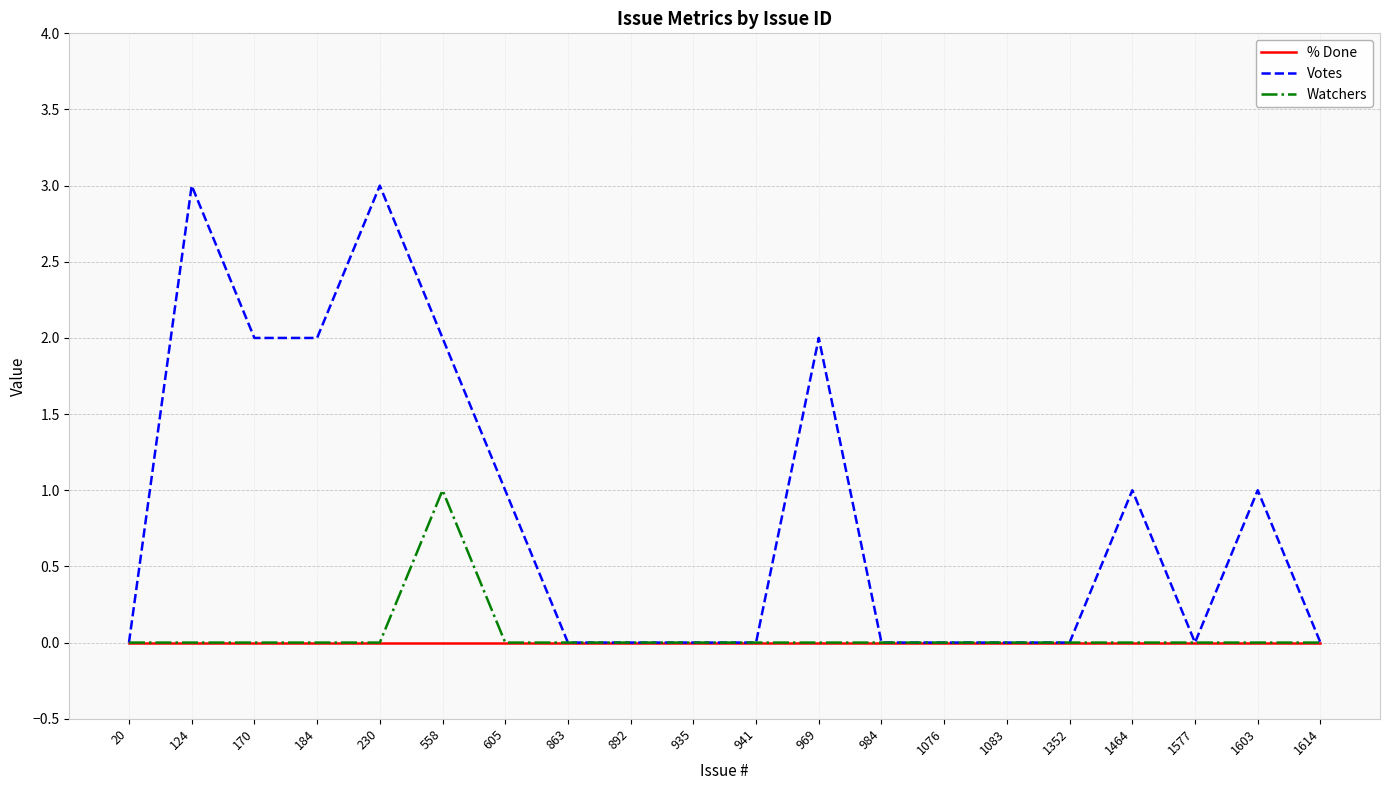

Which series has the largest range (max minus min)?

Votes